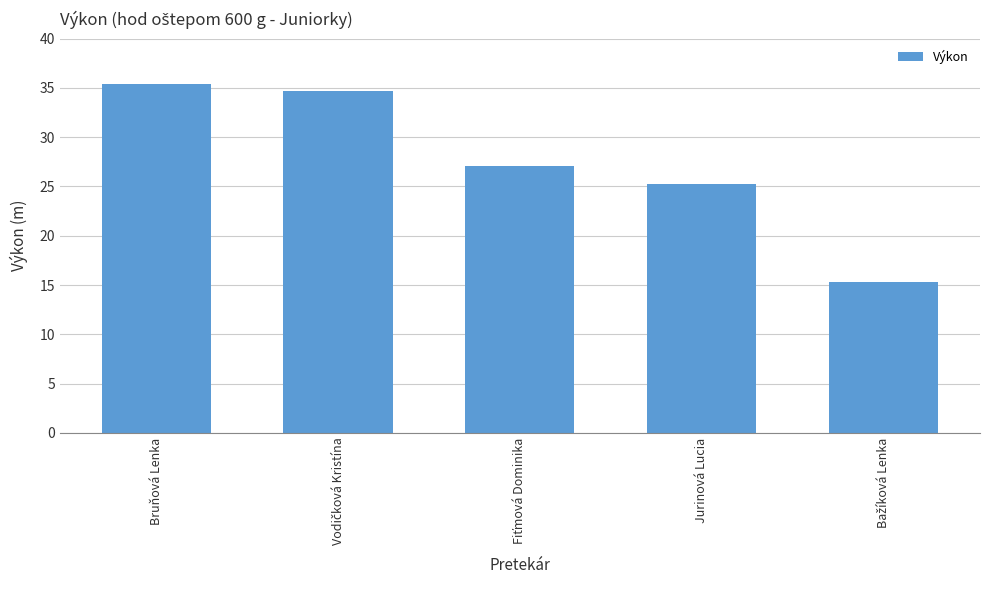

Does the chart contain any negative values?

No